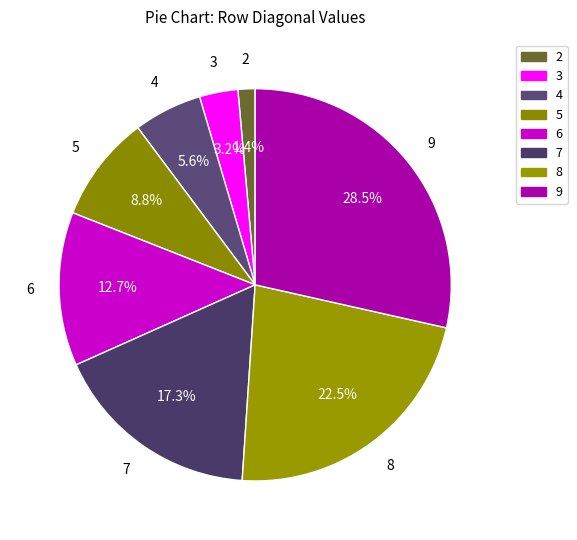

Is there any slice that represents more than half of the pie?

No